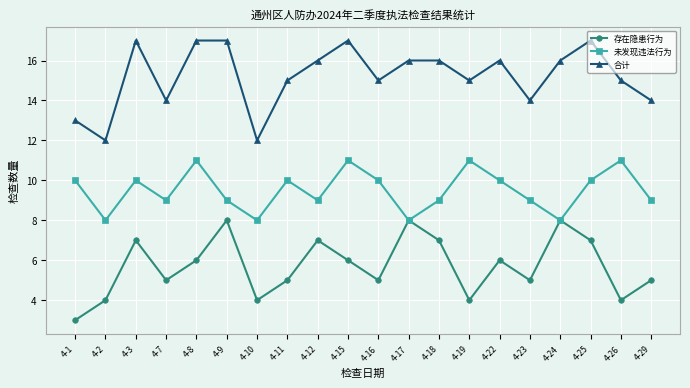

Reading left to right, extract all data points from this chart.

存在隐患行为: 3	4	7	5	6	8	4	5	7	6	5	8	7	4	6	5	8	7	4	5
未发现违法行为: 10	8	10	9	11	9	8	10	9	11	10	8	9	11	10	9	8	10	11	9
合计: 13	12	17	14	17	17	12	15	16	17	15	16	16	15	16	14	16	17	15	14